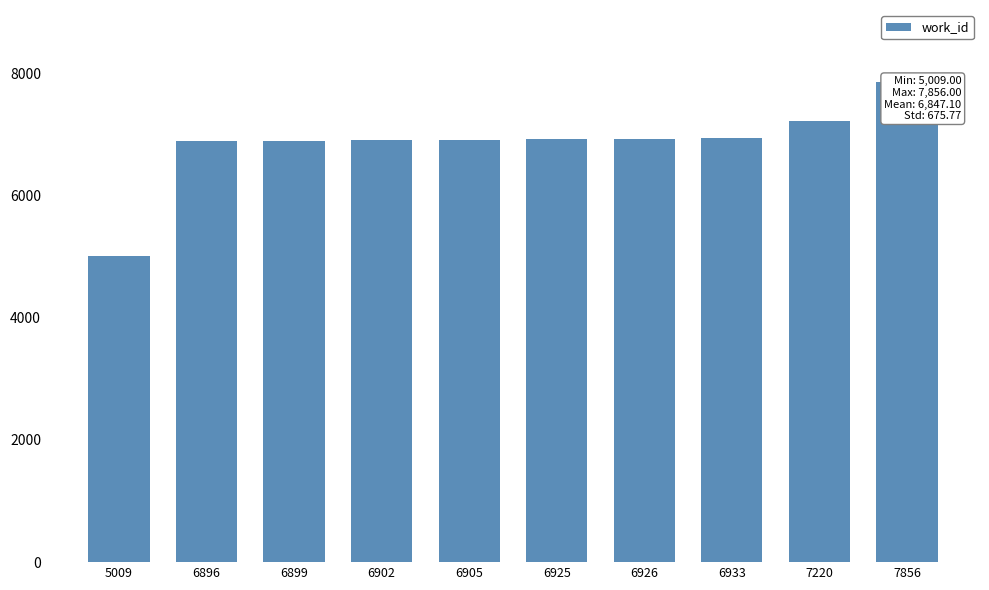

How many data points are less than 6925?

5